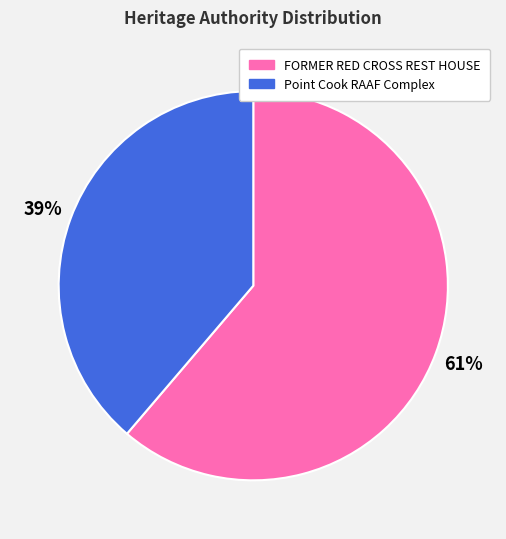

Which category accounts for the majority?

FORMER RED CROSS REST HOUSE